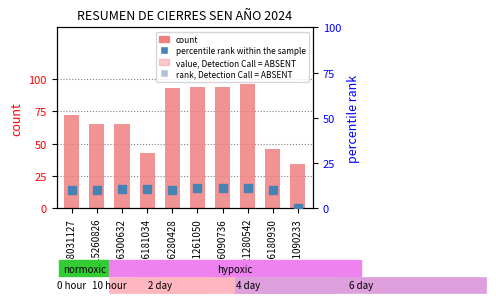

Which series has the largest Y range (max minus min)?

count